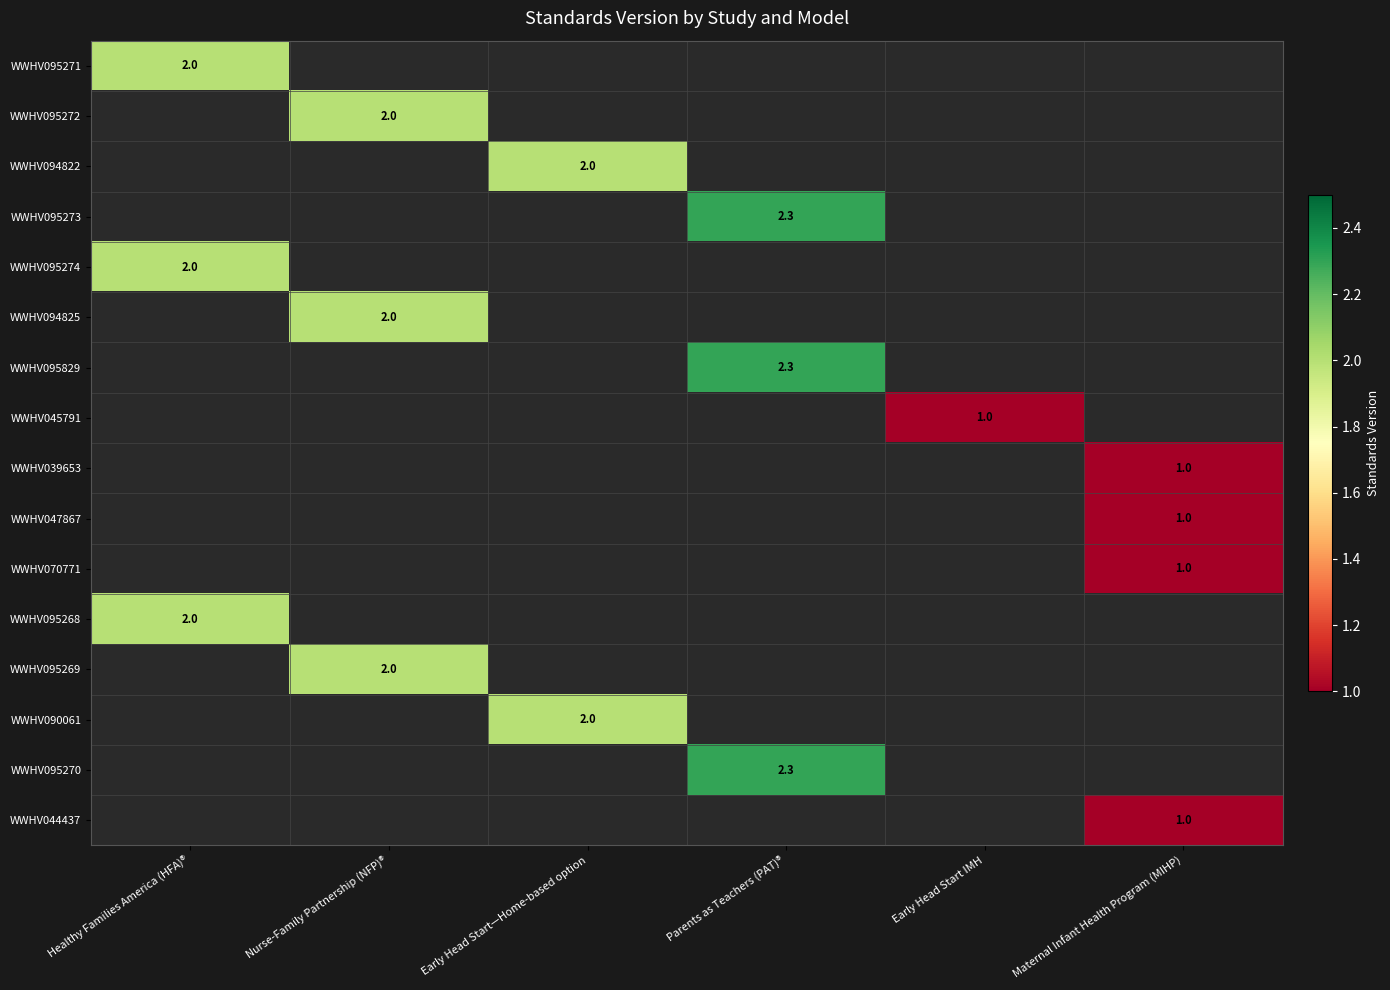

Is it true that WWHV095273 equals 1.4 at Parents as Teachers (PAT)®?

False